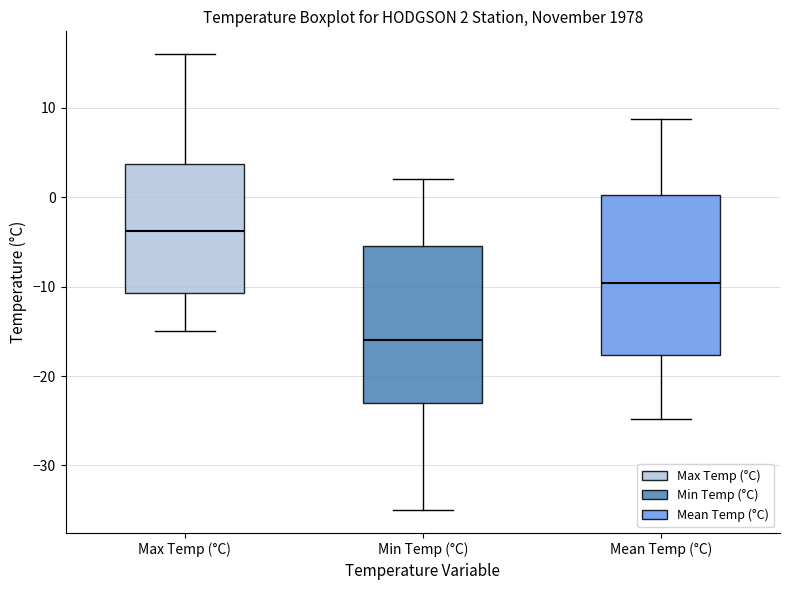

Which box has the highest median line?

Max Temp (°C)